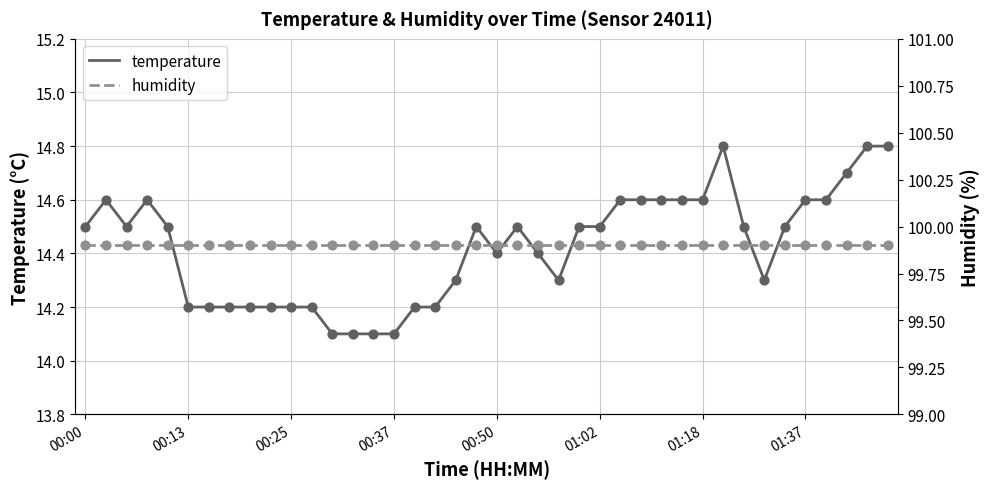

What are all the series names shown in the legend?

temperature, humidity